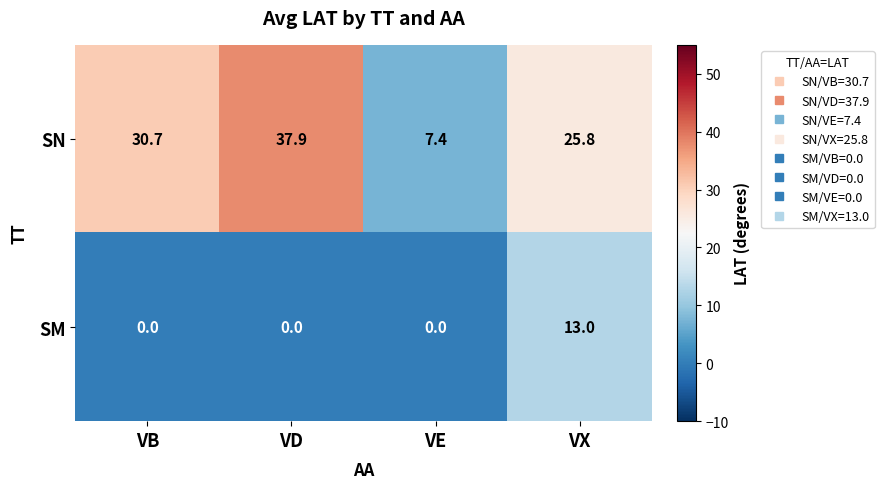

Reading left to right, what are all the values shown in this chart?

SN: 30.7	37.9	7.4	25.8
SM: 0.0	0.0	0.0	13.0